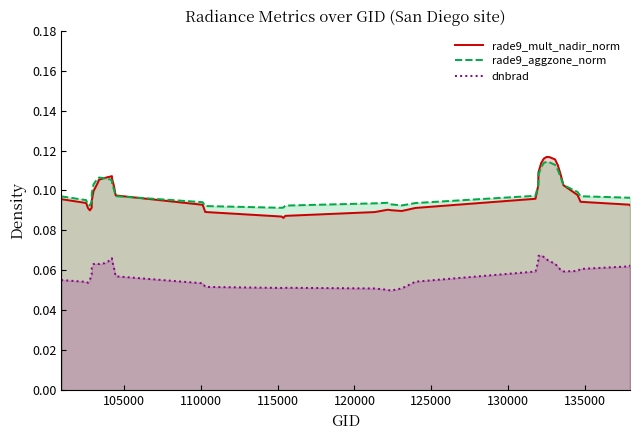

True or false: dnbrad and rade9_mult_nadir_norm intersect in this chart.

False